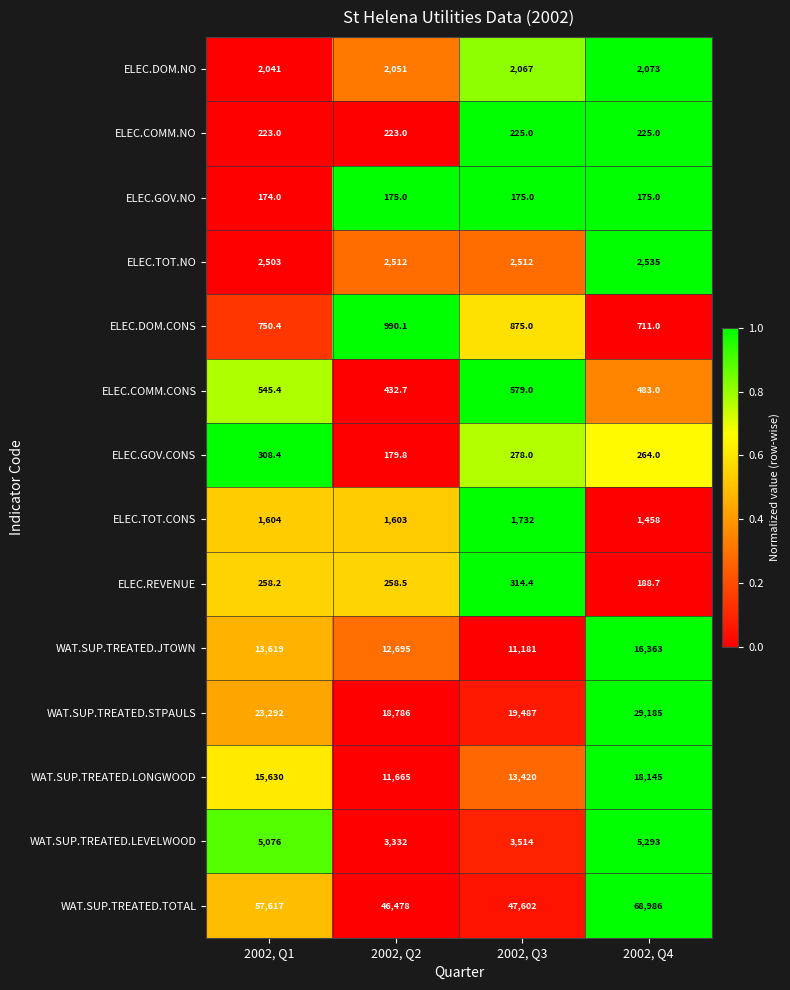

What is the approximate value of WAT.SUP.TREATED.STPAULS at 2002, Q1?

23292.0